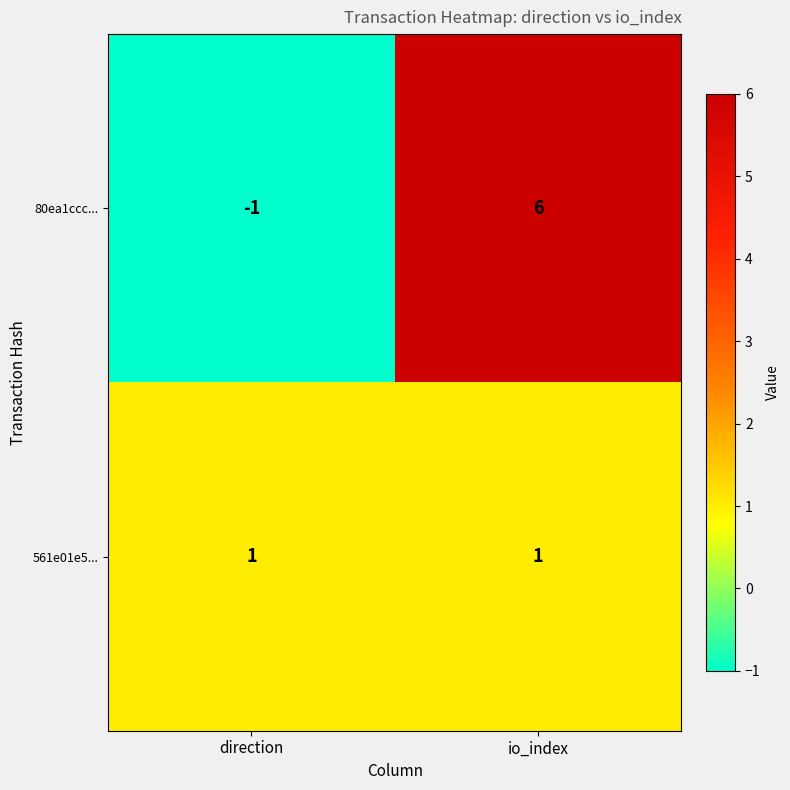

What is the difference between the 80ea1ccc... values at io_index and direction?

7